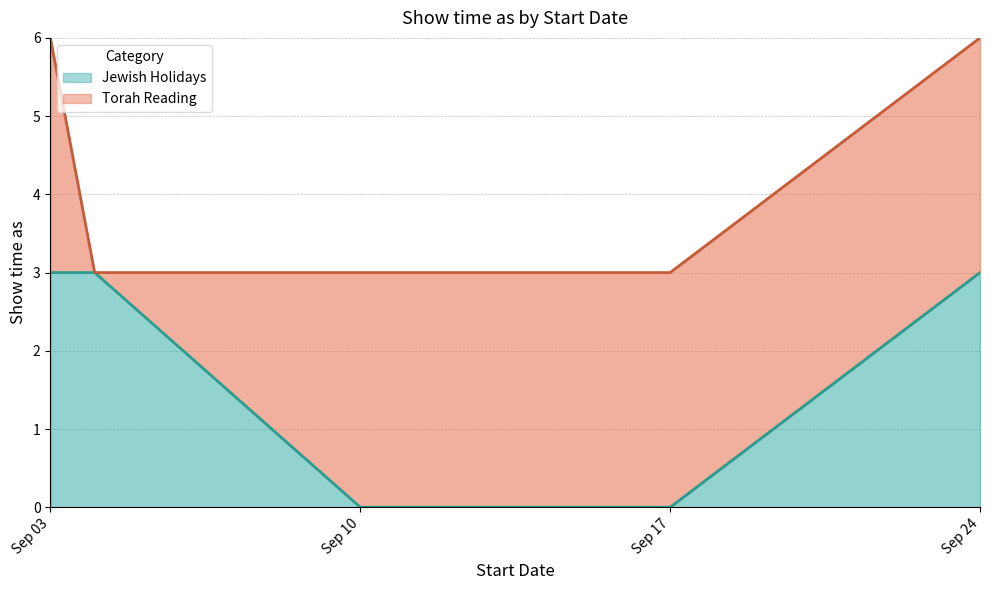

True or false: Jewish Holidays has a value of 0 at Sep 17.

True